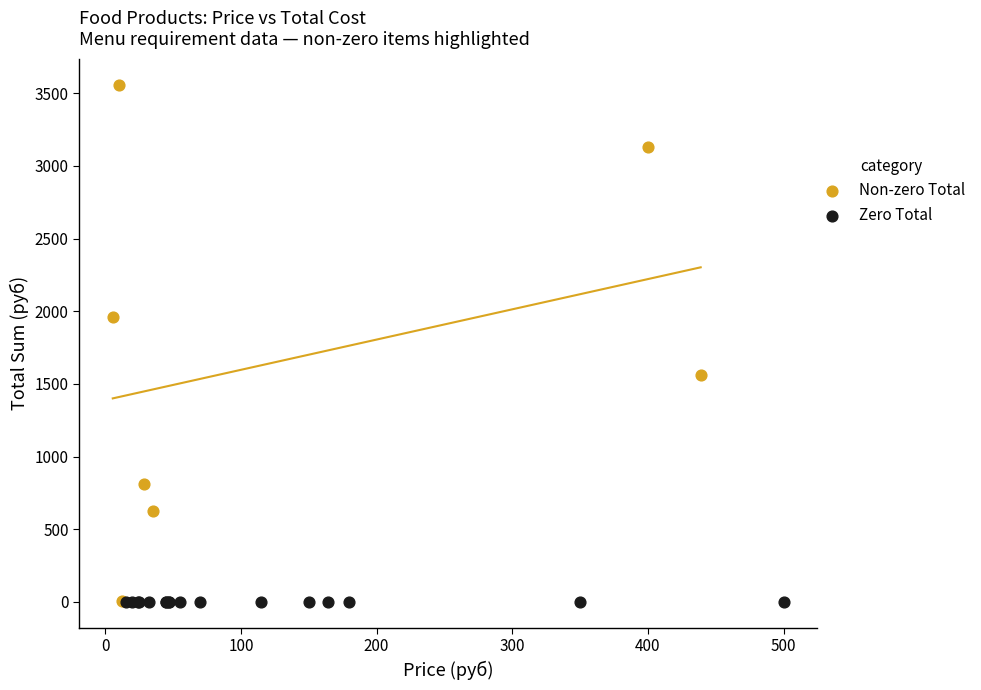

Which series reaches the maximum Y coordinate?

Non-zero Total